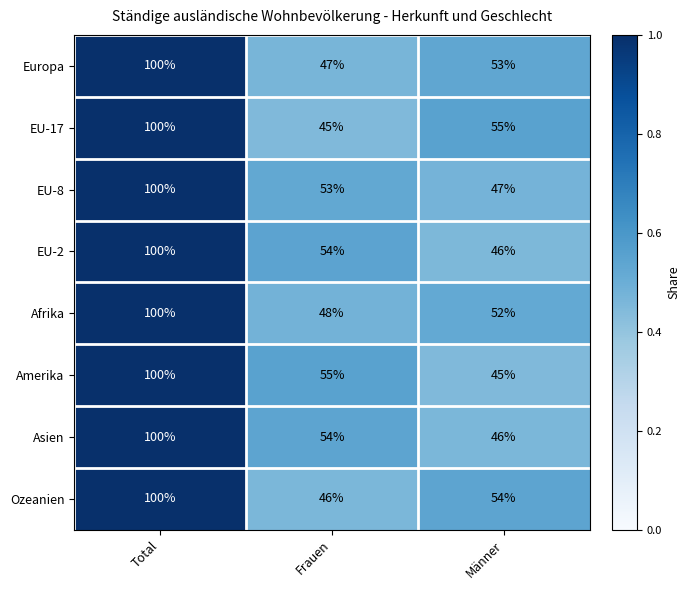

What is the difference between the second highest and minimum values in the Asien series?

8